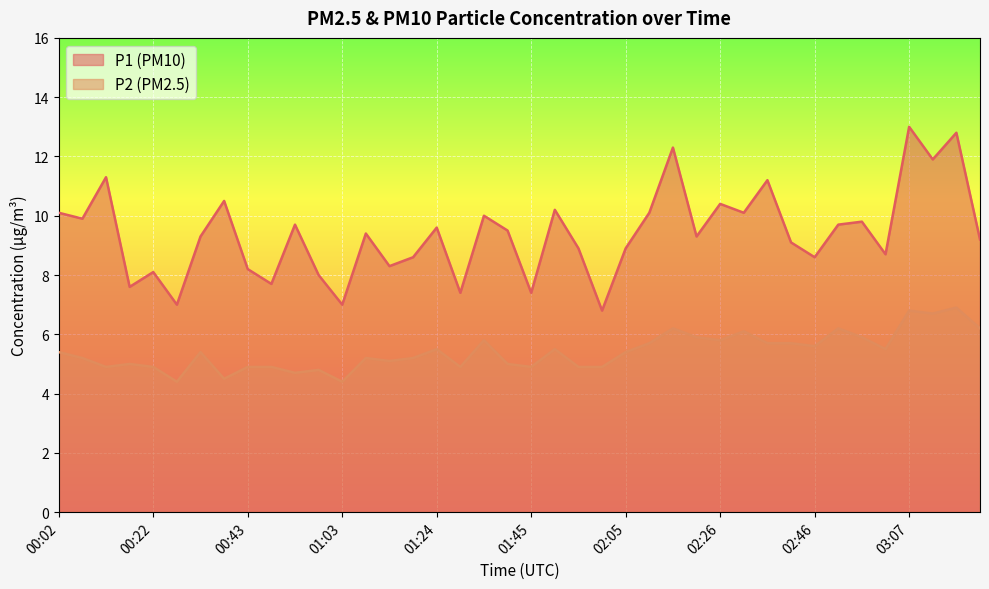

What is the label of the 10th point from the right?

02:36